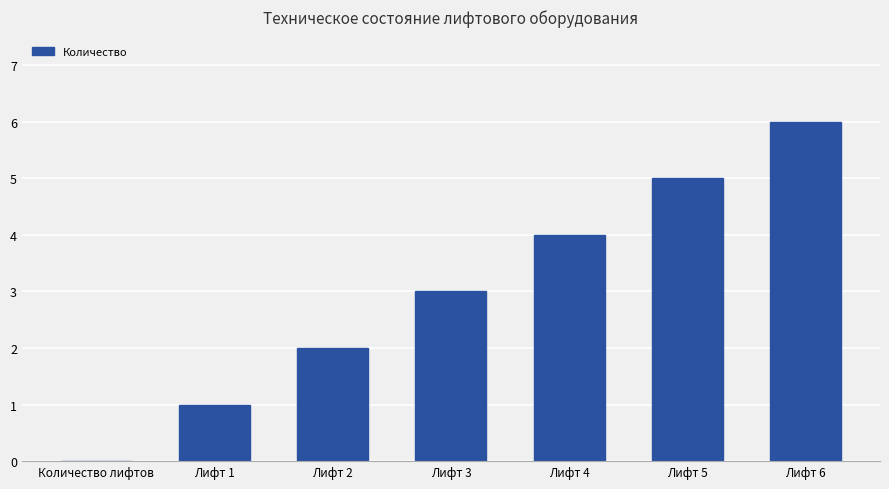

True or false: the data shows 2 at Лифт 2.

True